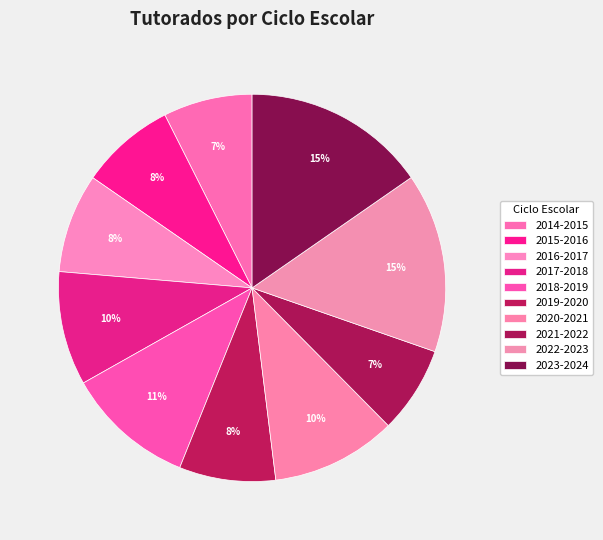

What percentage is the 2021-2022 slice, to the nearest percent?

7%